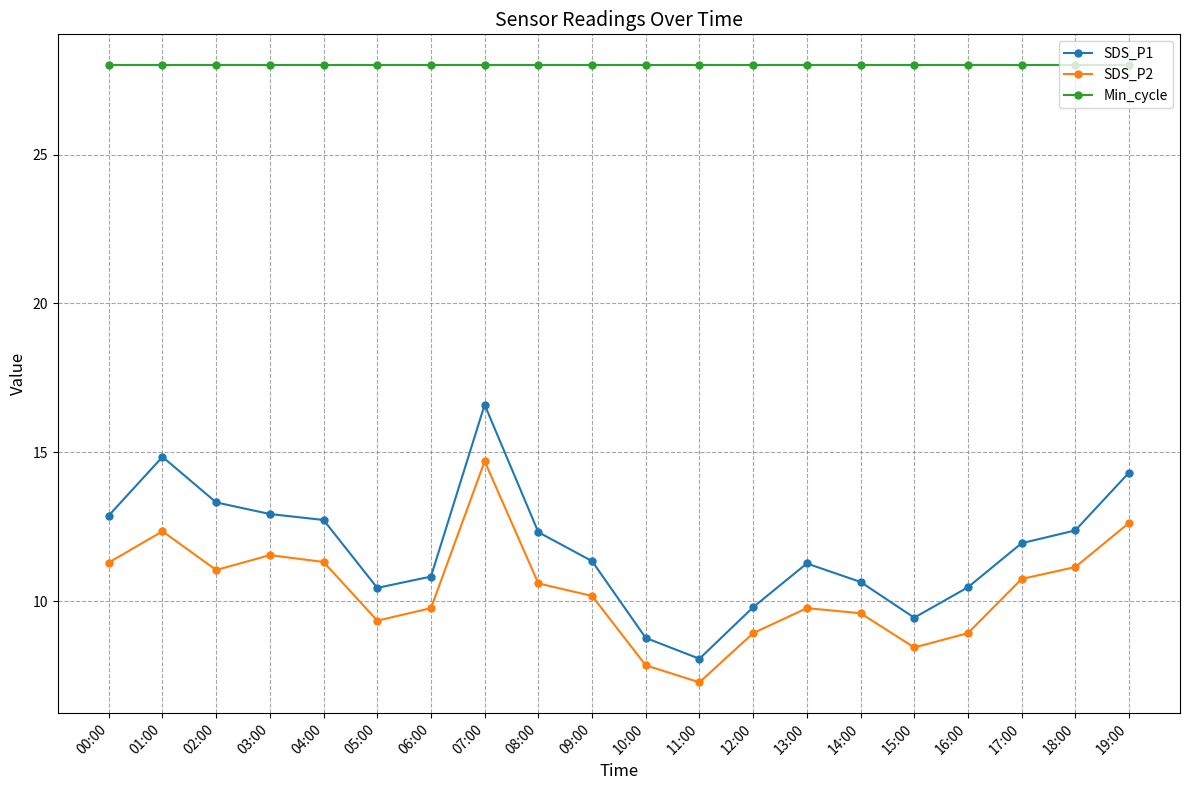

Where is the first local minimum for SDS_P1?

05:00